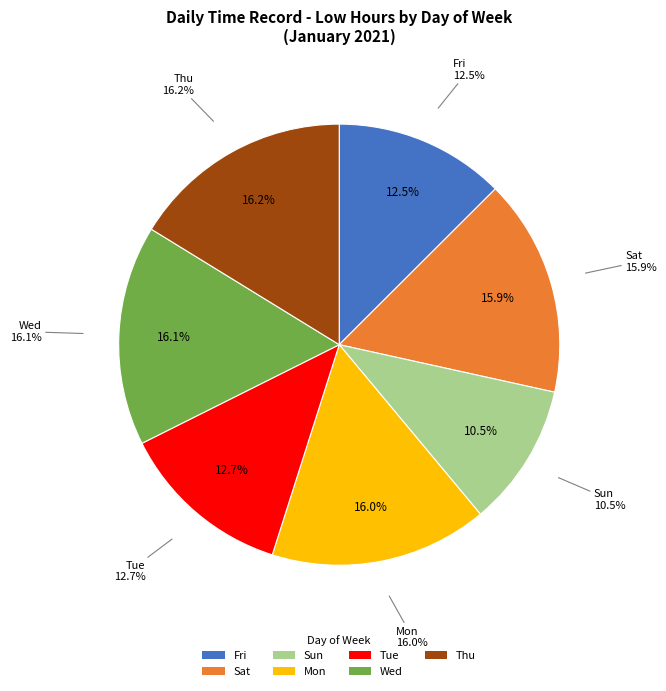

To the nearest percent, what percentage of the pie is Sat?

16%